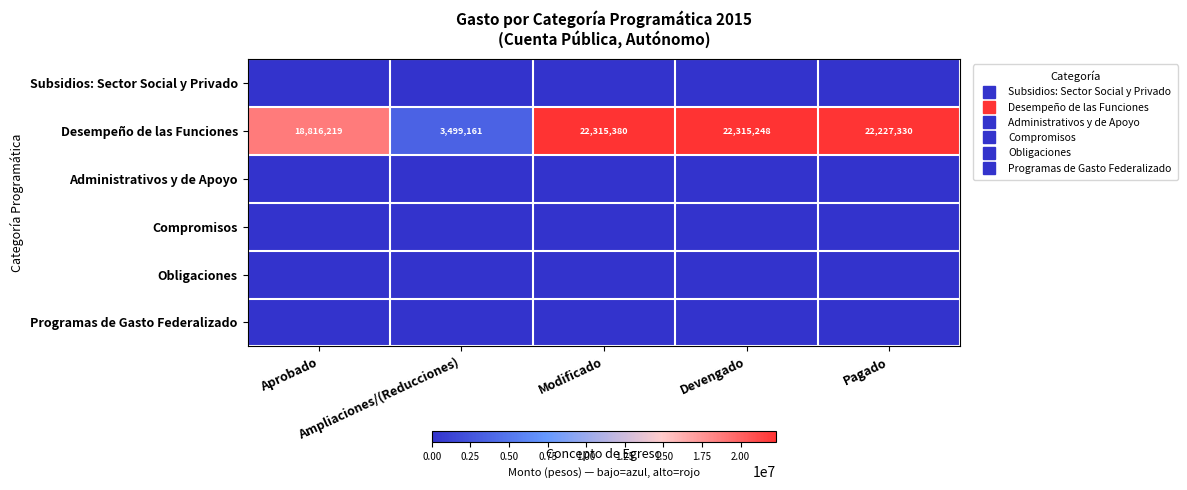

How many series are shown in this chart?

6